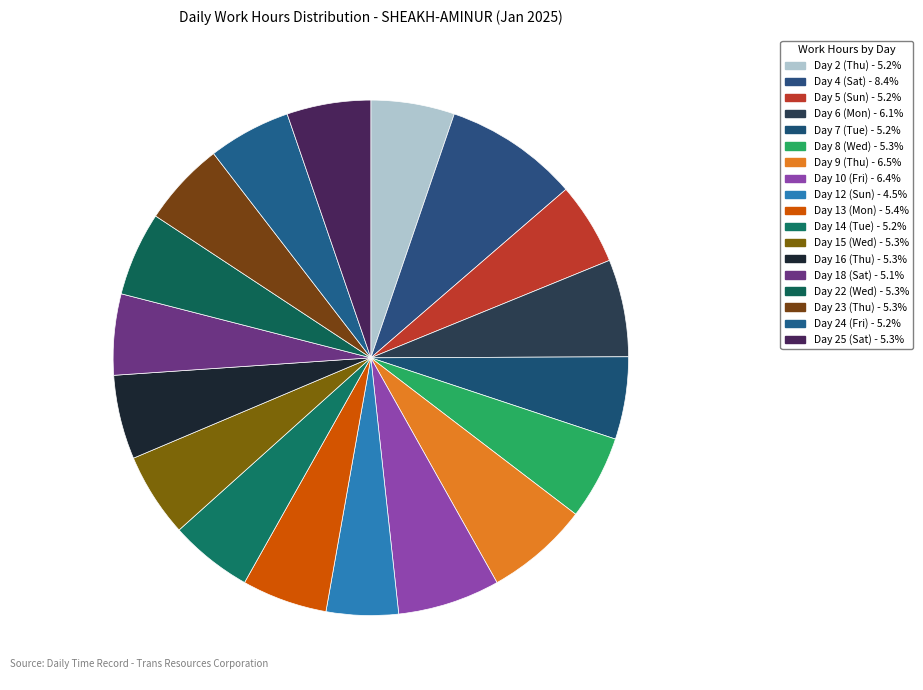

Is Day 12 (Sun) the majority of the pie?

No